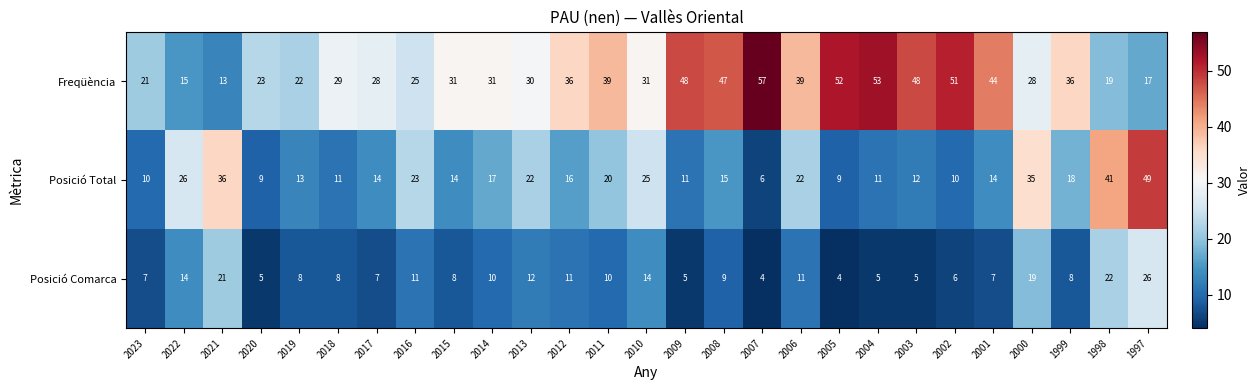

What is the sum of the Posició Total values at 1998 and 2023?

51